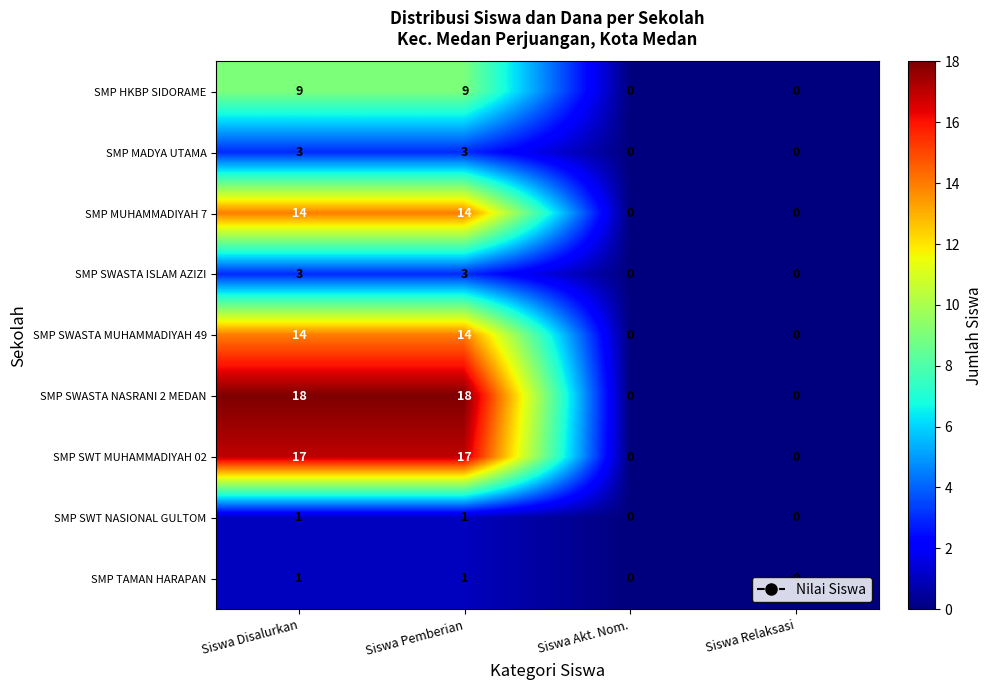

How many positive values does the SMP SWASTA MUHAMMADIYAH 49 series have?

2